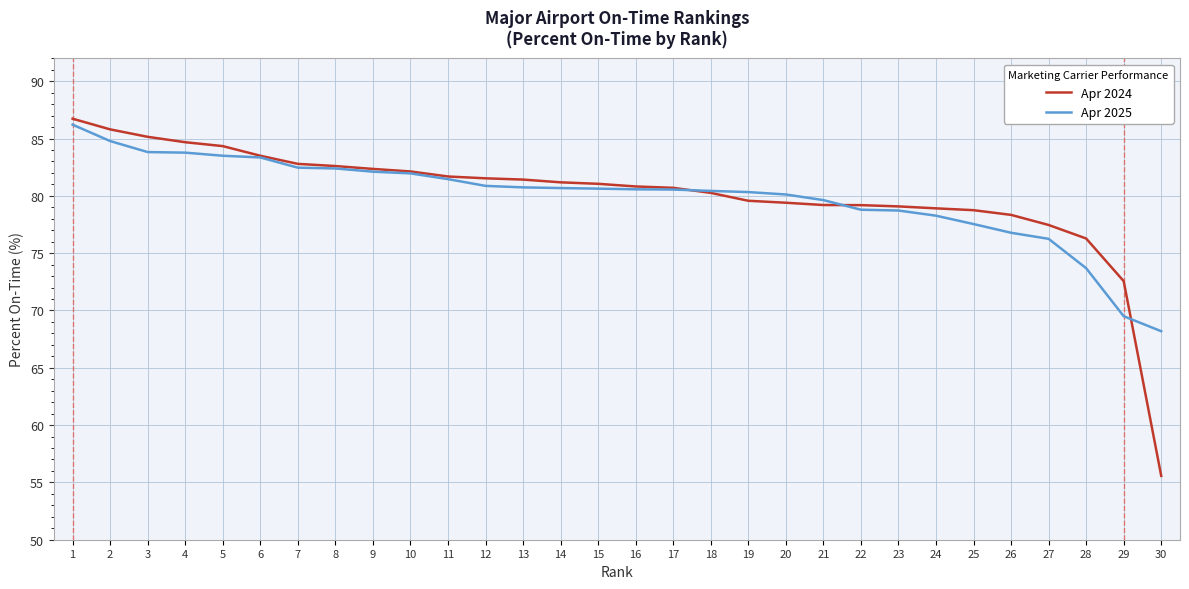

Where does the Apr 2025 series first go above 80?

1